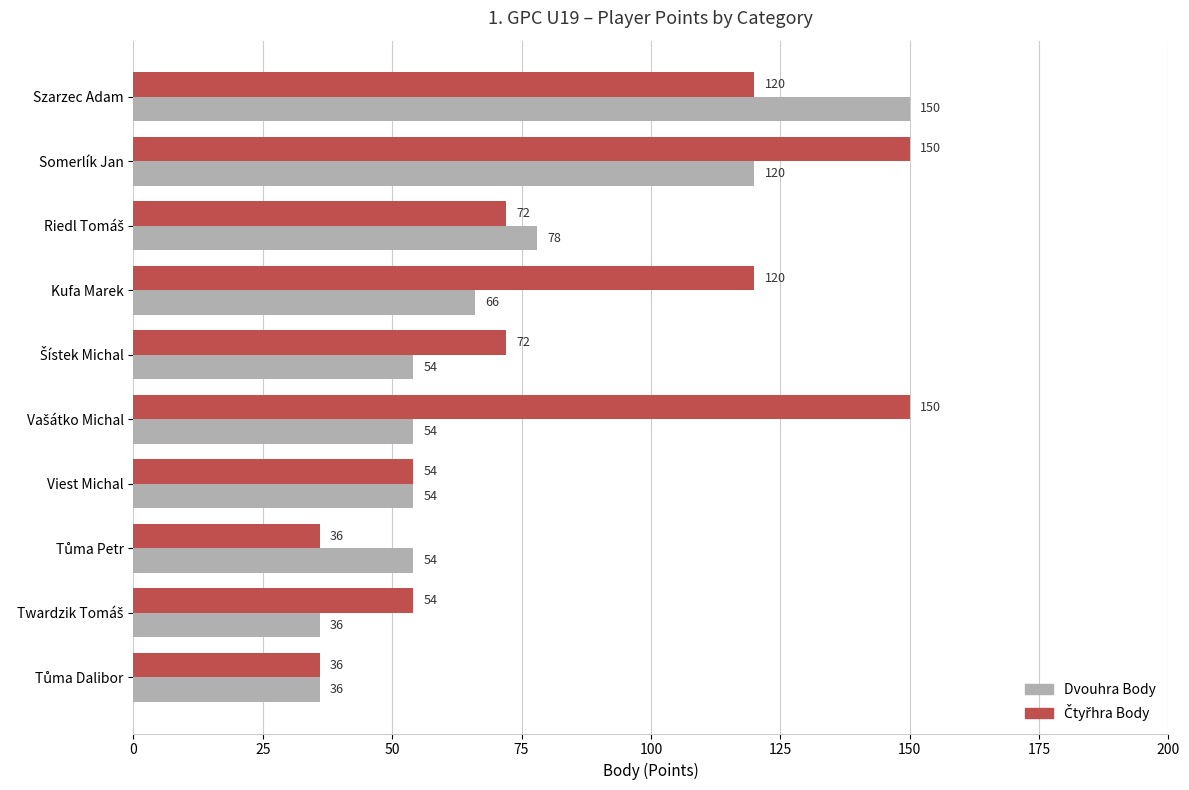

What is the difference between the maximum and minimum values in the Dvouhra Body series?

114